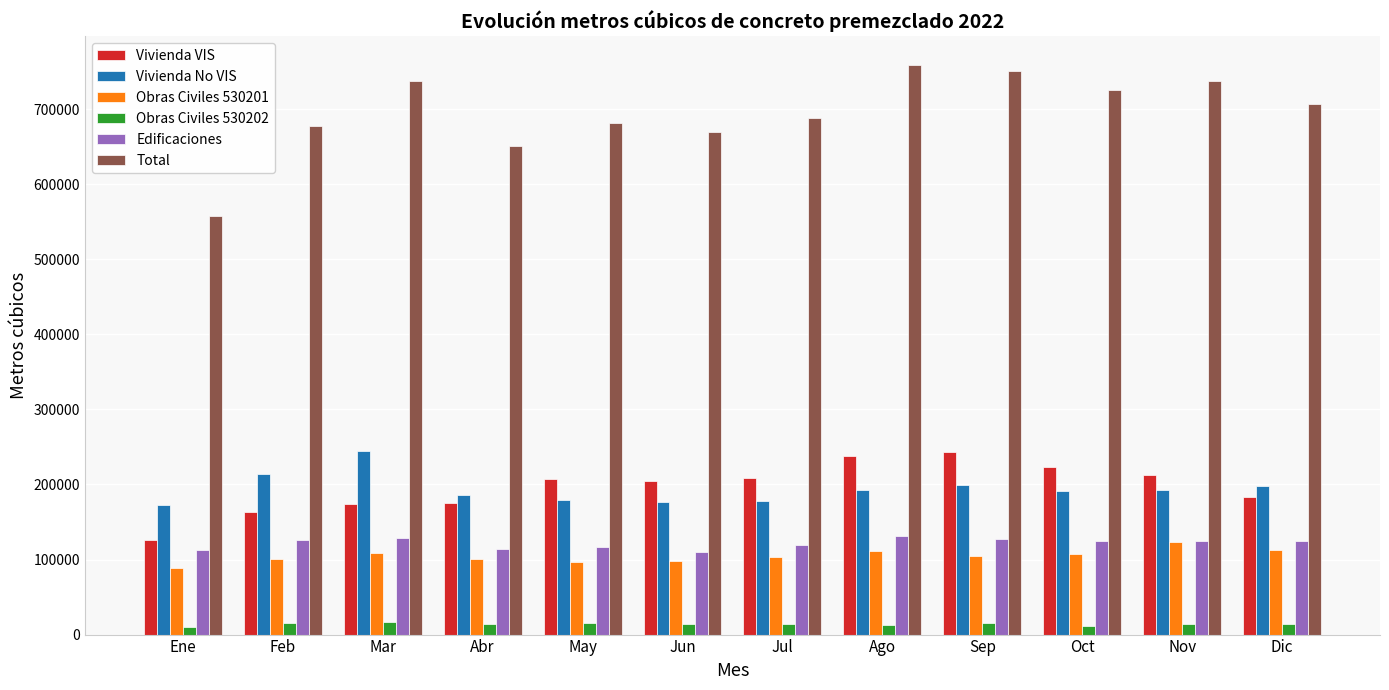

What are all the series names shown in the legend?

Vivienda VIS, Vivienda No VIS, Obras Civiles 530201, Obras Civiles 530202, Edificaciones, Total